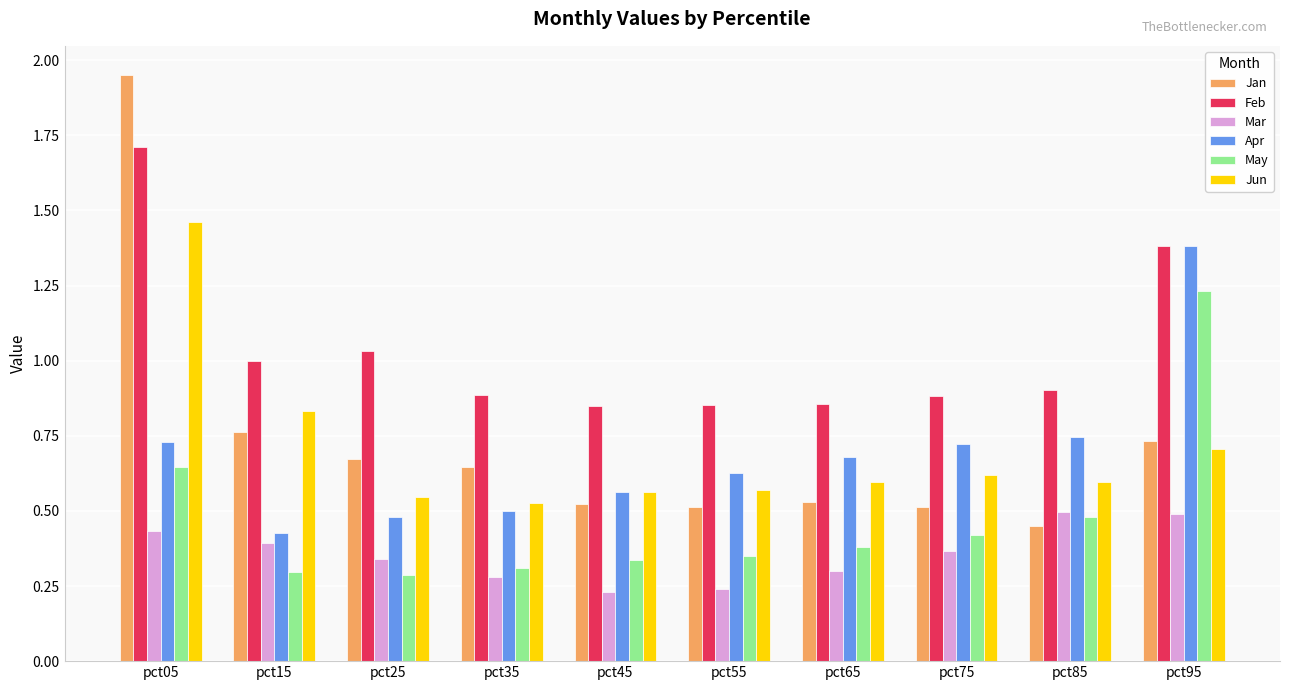

Which series changed the most between pct45 and pct75?

Apr